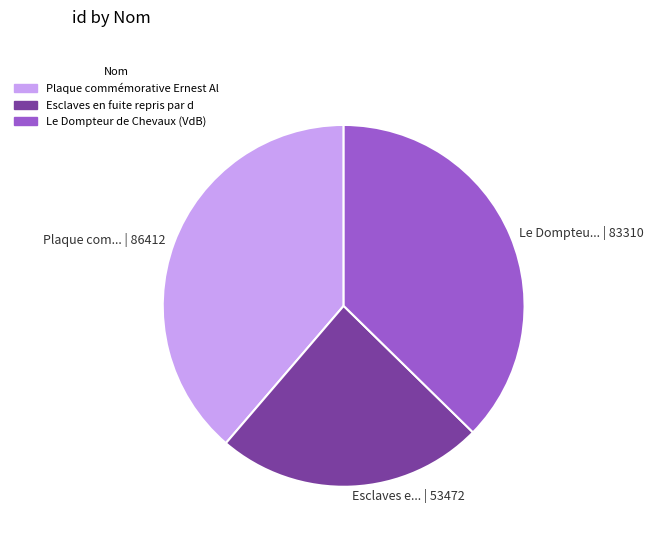

Which has a higher value, Esclaves e... | 53472 or Plaque com... | 86412?

Plaque com... | 86412